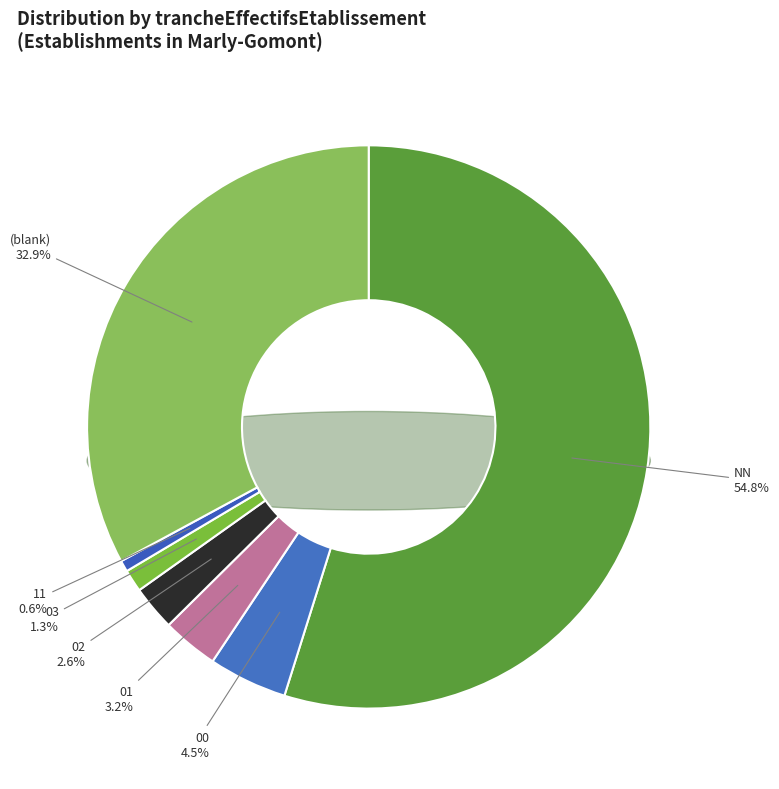

Which category accounts for the majority?

NN